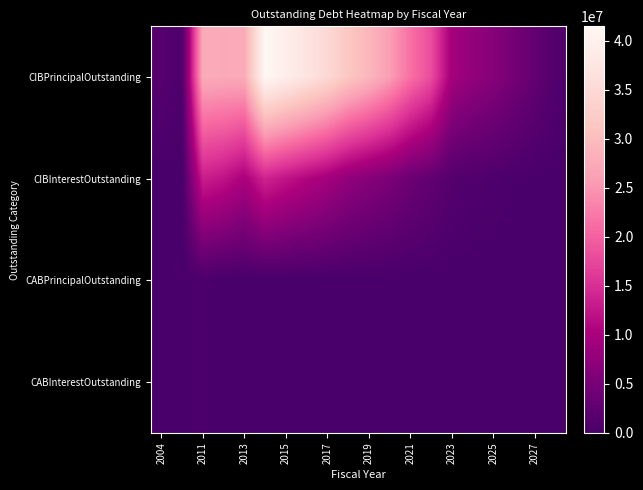

Which series has the largest range (max minus min)?

CIBPrincipalOutstanding